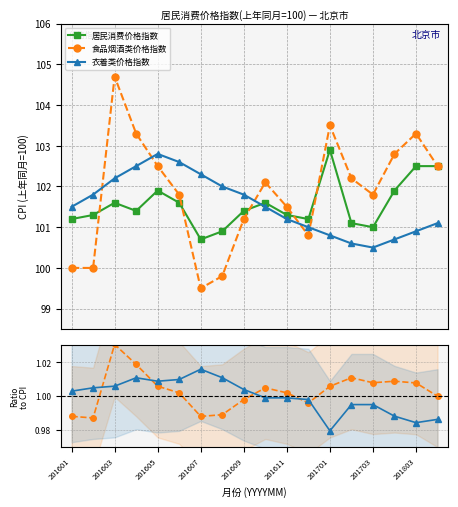

Does the chart have visible grid lines?

Yes